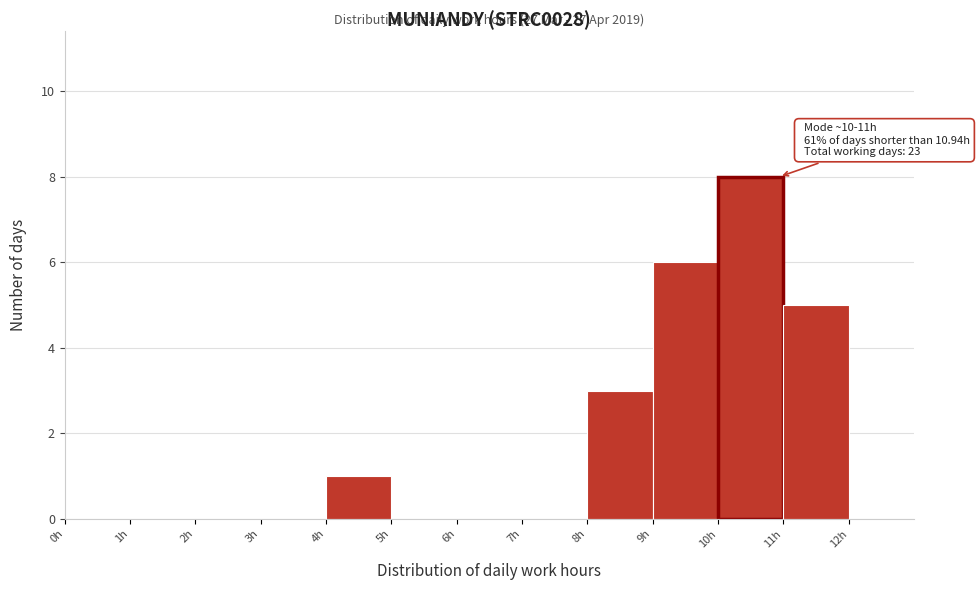

Which range on the x-axis has the tallest bar?

10 to 11